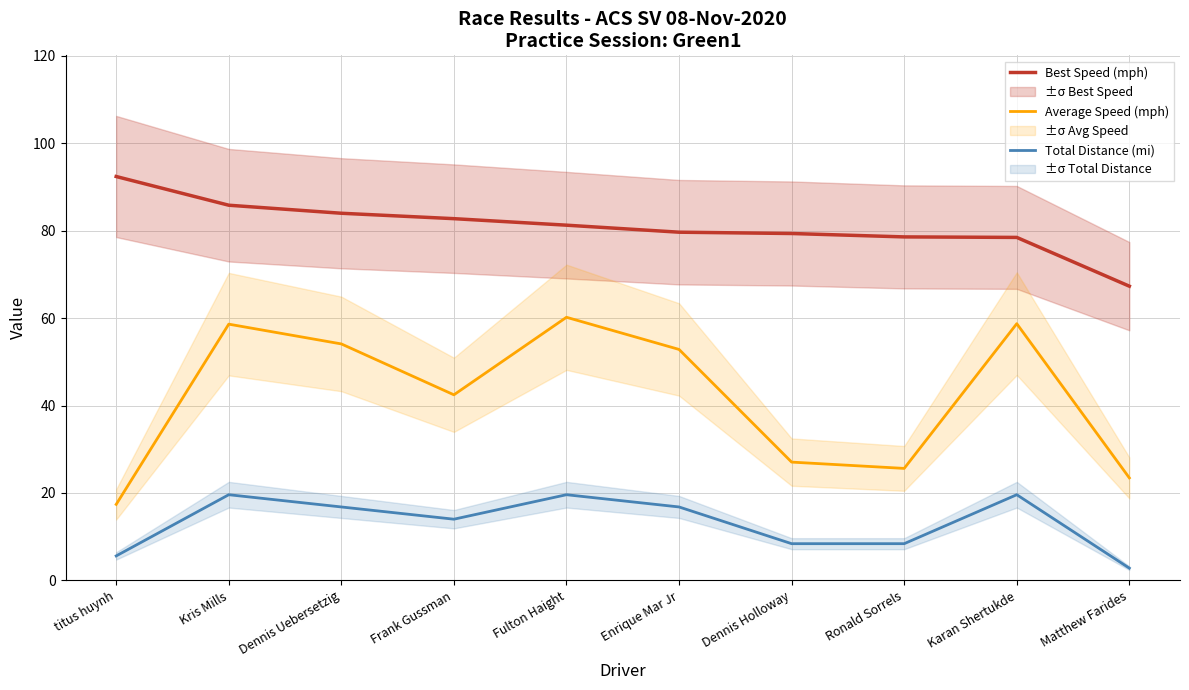

What is the difference between the Best Speed (mph) values at Dennis Holloway and Frank Gussman?

3.4